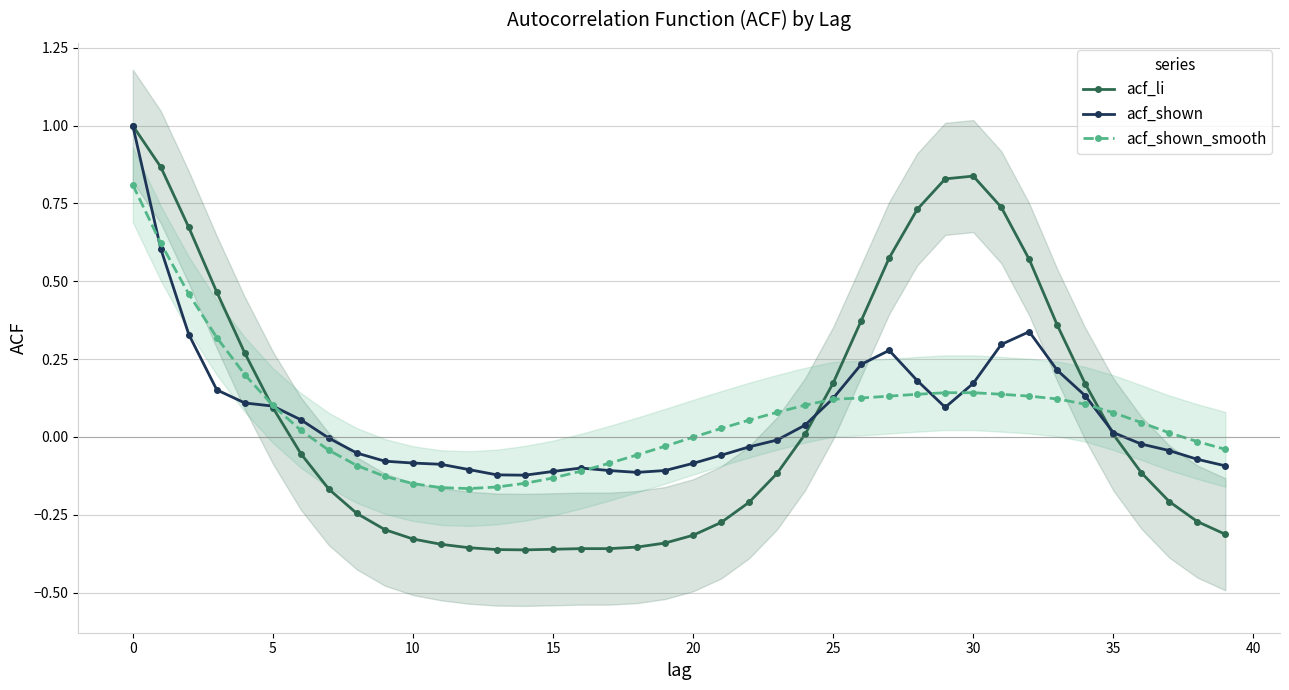

How many categories are shown in the chart?

40